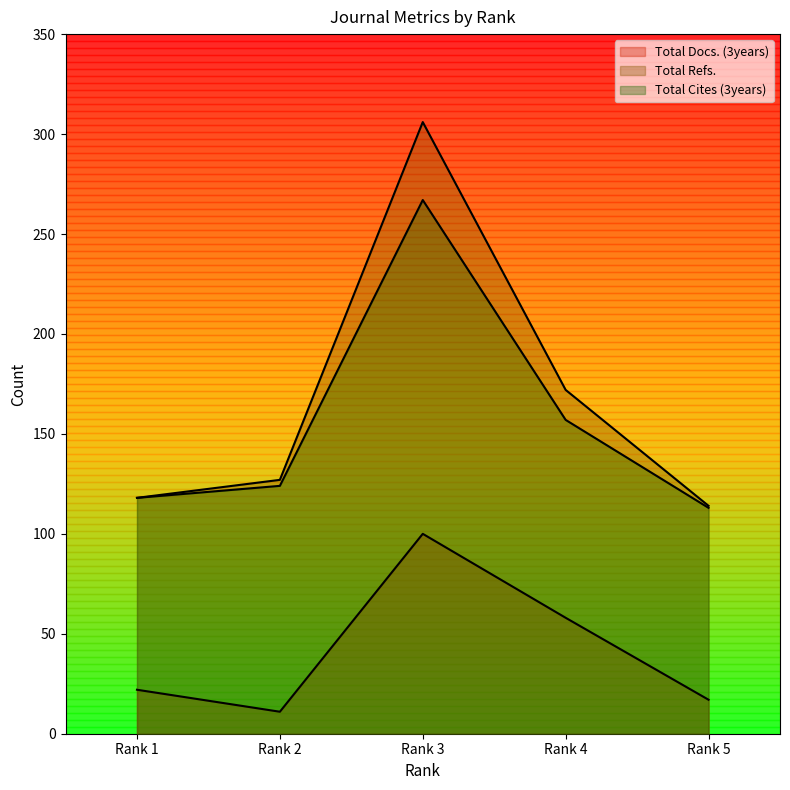

Reading left to right, transcribe all the data shown in this chart.

Total Docs. (3years): Rank 1=22	Rank 2=11	Rank 3=100	Rank 4=58	Rank 5=17
Total Refs.: Rank 1=118	Rank 2=127	Rank 3=306	Rank 4=172	Rank 5=114
Total Cites (3years): Rank 1=118	Rank 2=124	Rank 3=267	Rank 4=157	Rank 5=113